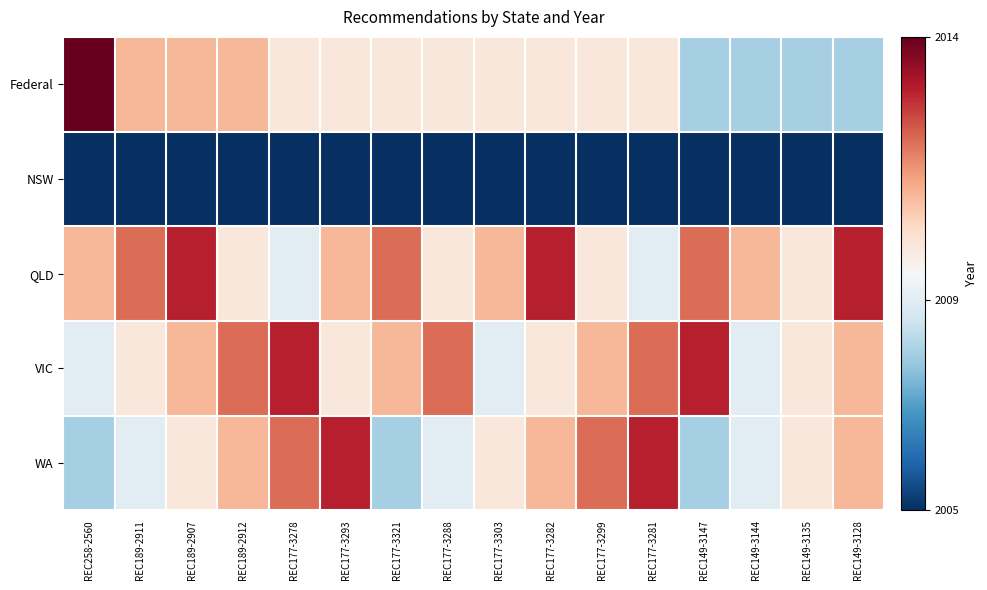

Which has a higher value, REC189-2912 or REC149-3128?

REC189-2912